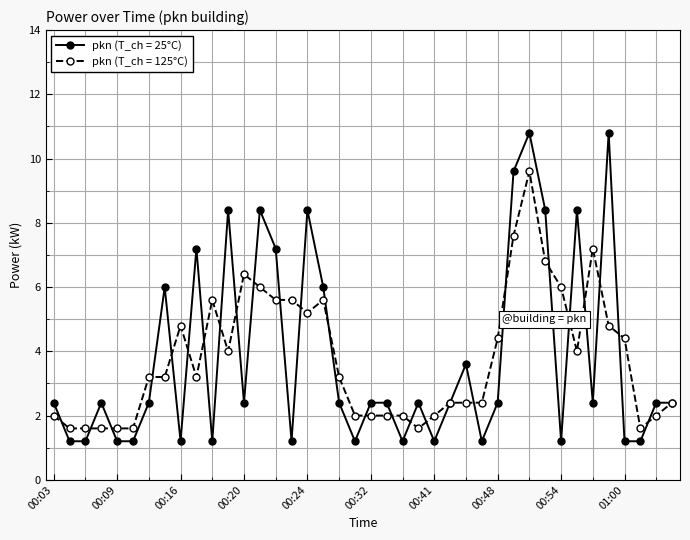

Which series has the largest range (max minus min)?

pkn (T_ch = 25°C)